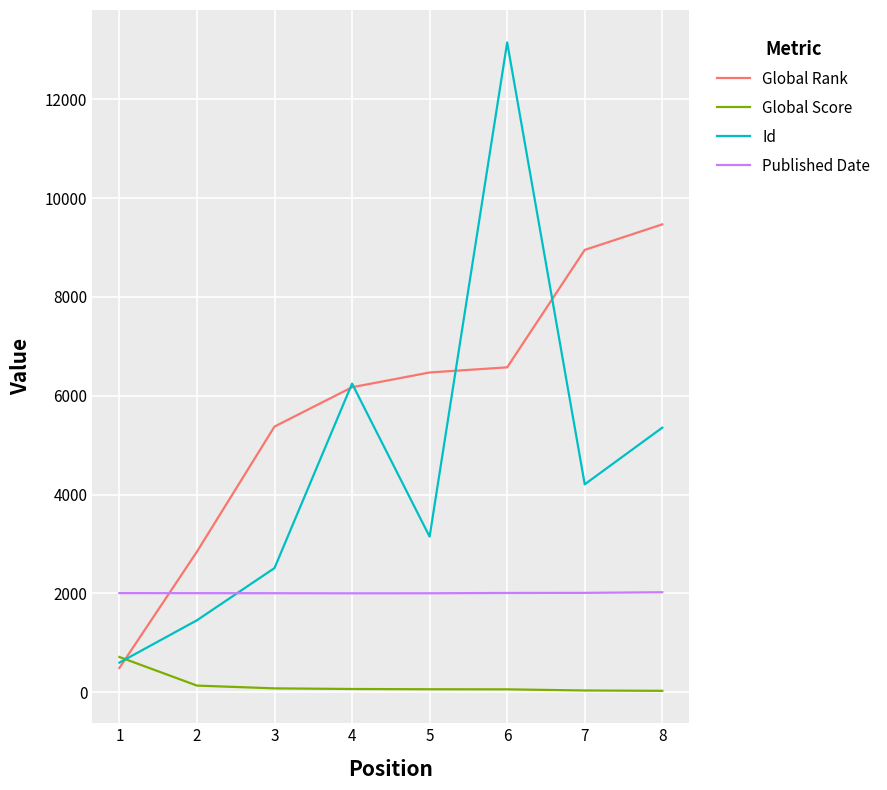

Which series has the largest total across all categories?

Global Rank